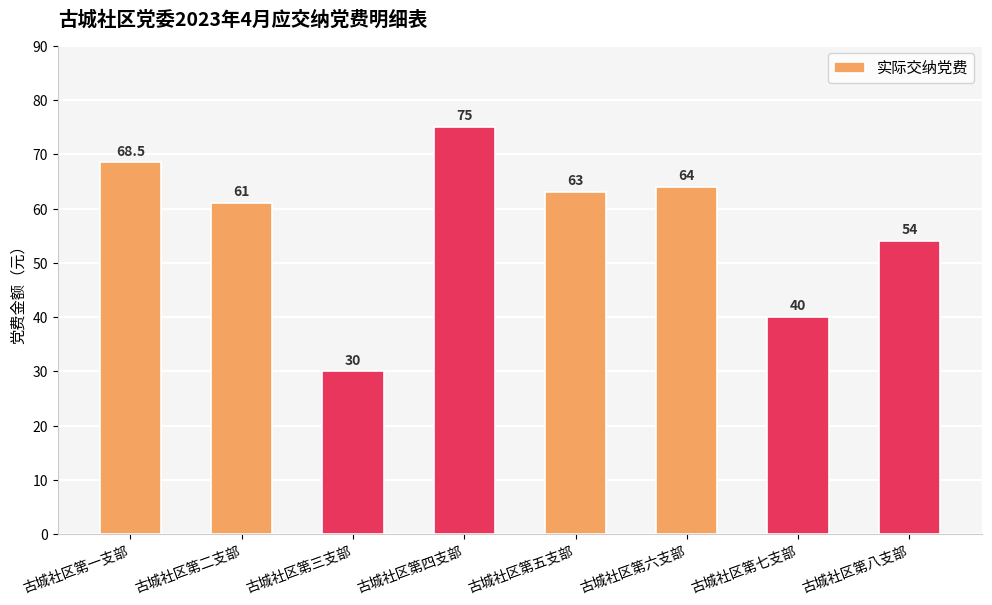

List the labels in order of value, largest first.

古城社区第四支部, 古城社区第一支部, 古城社区第六支部, 古城社区第五支部, 古城社区第二支部, 古城社区第八支部, 古城社区第七支部, 古城社区第三支部